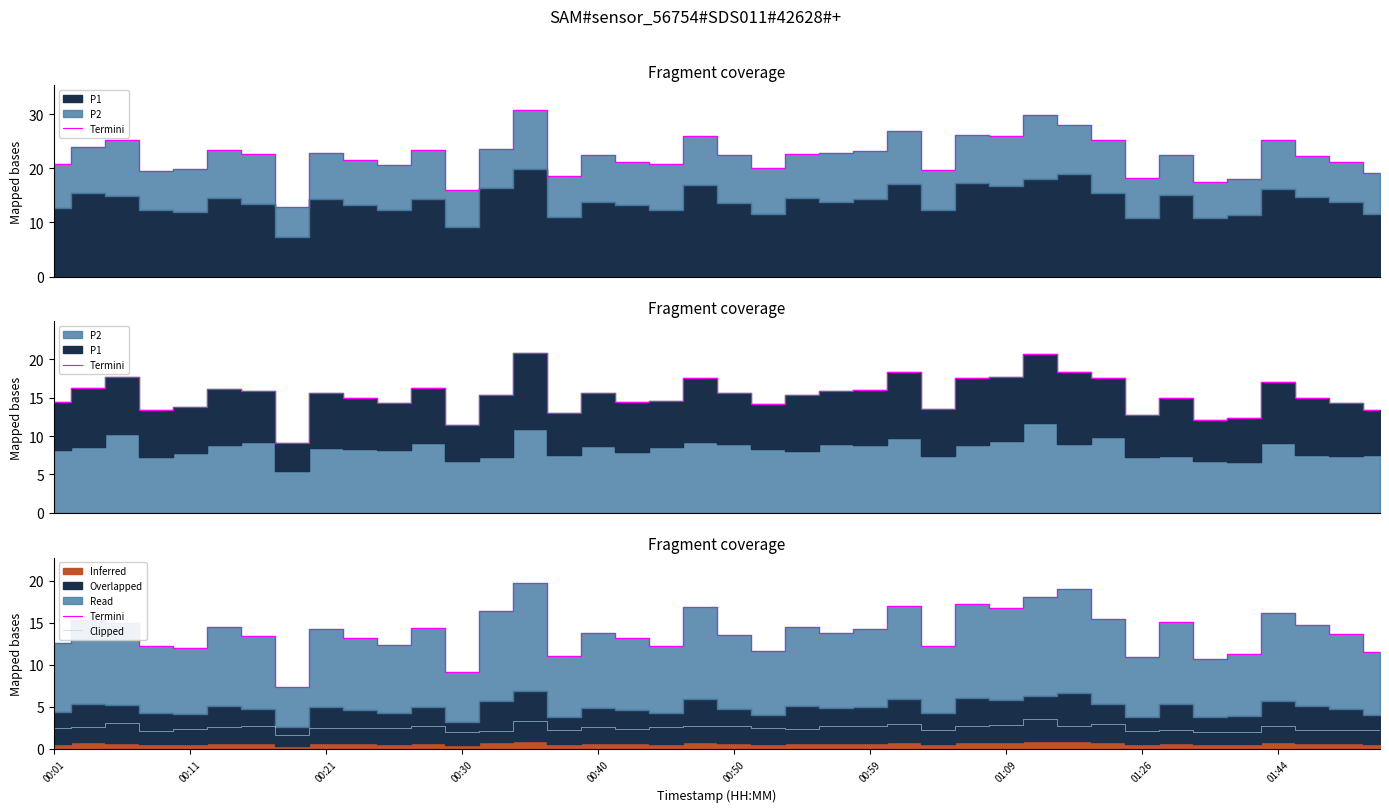

The value of Termini at 00:30 is 9.2. True or false?

True